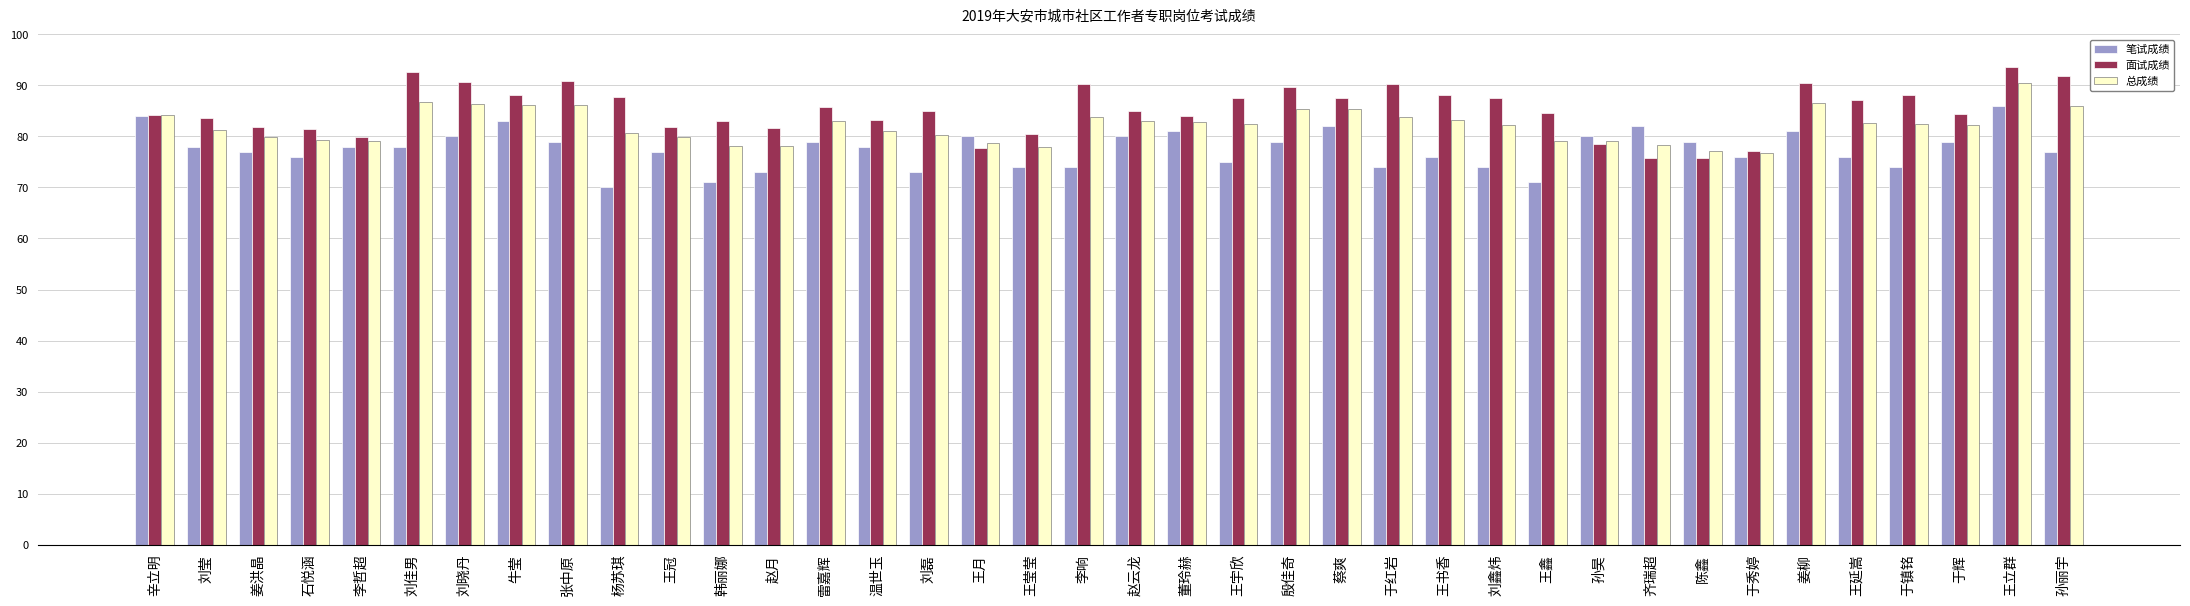

Between 韩丽娜 and 齐瑞超, which series saw the biggest shift?

笔试成绩